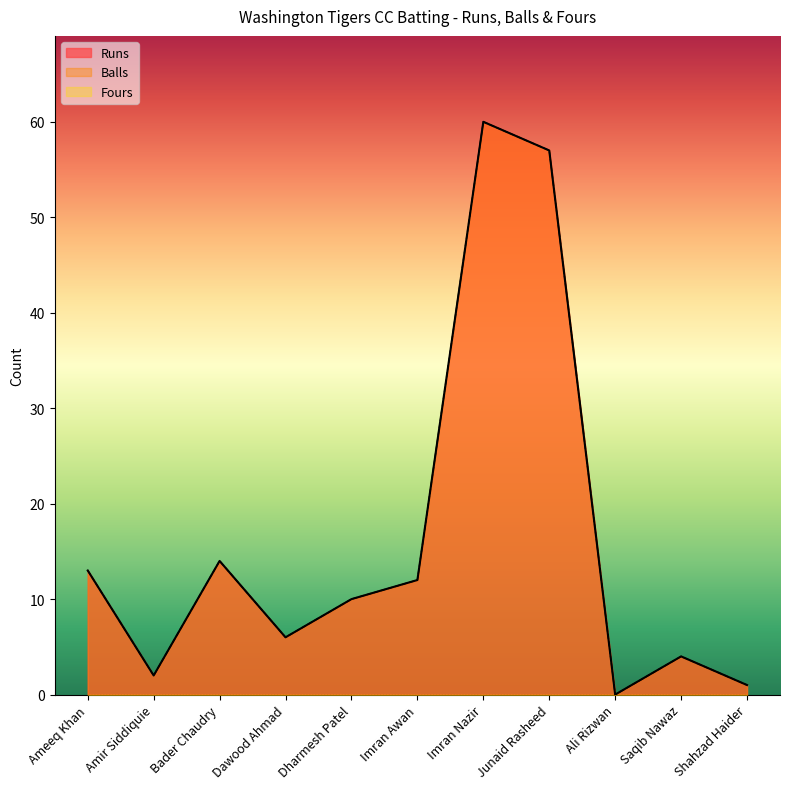

Between Bader Chaudry and Imran Nazir, which series saw the biggest shift?

Runs